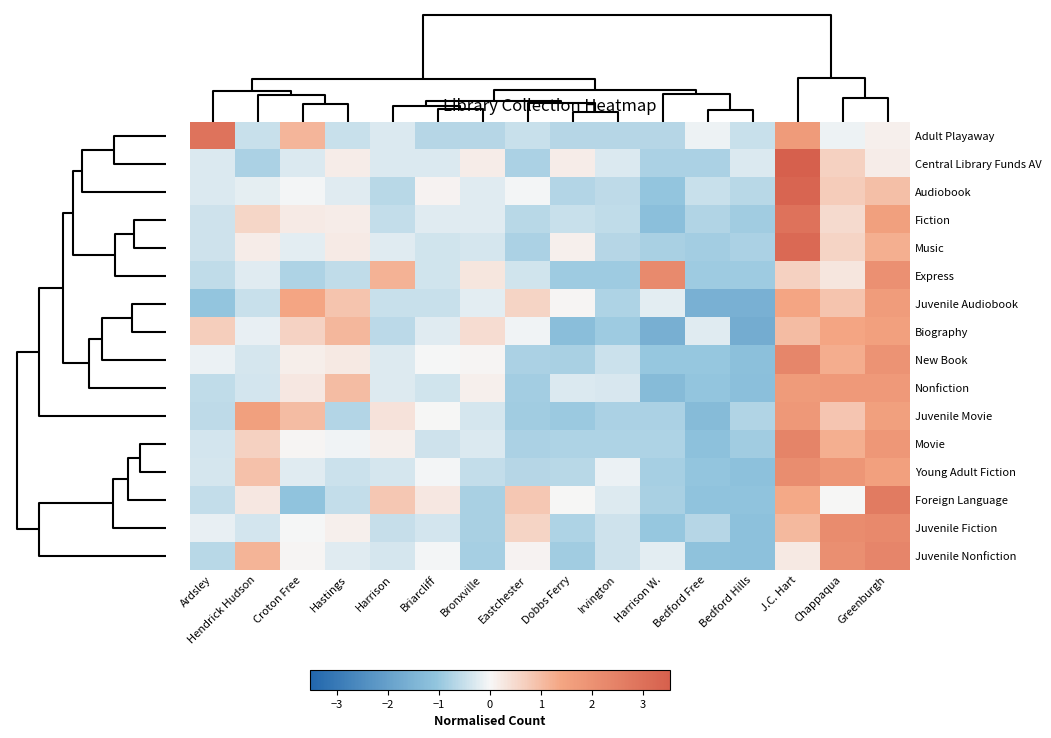

Which series has the largest total across all categories?

Juvenile Movie